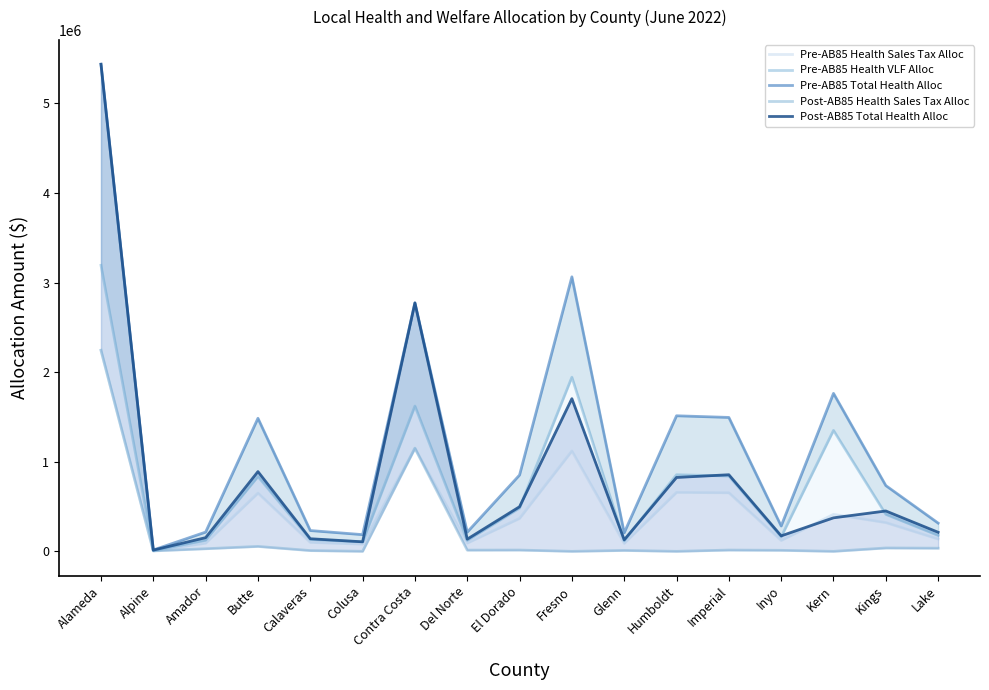

What is the difference between the second highest and second lowest values in the Pre-AB85 Total Health Alloc series?

2877207.2